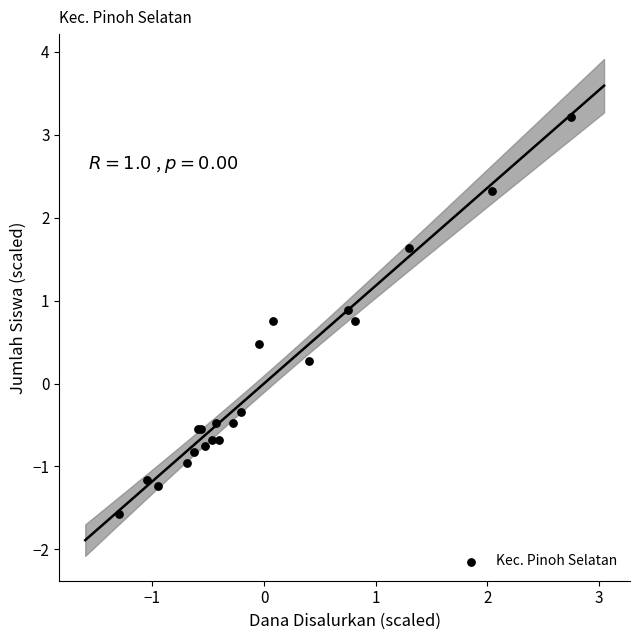

What Y value in the scatter plot is closest to 0?

0.3